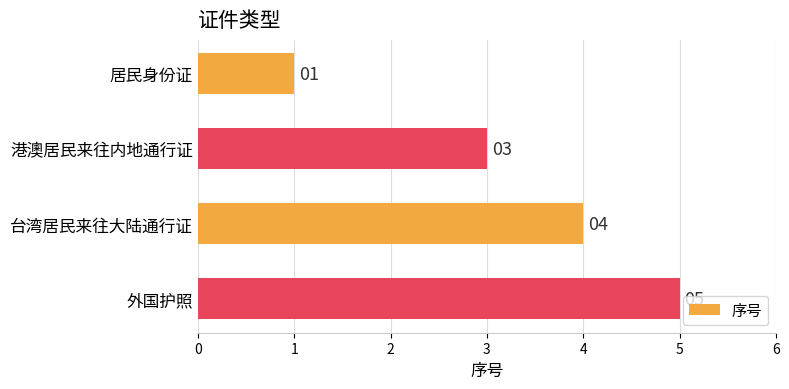

Is it true that the value at 港澳居民来往内地通行证 is 2?

False